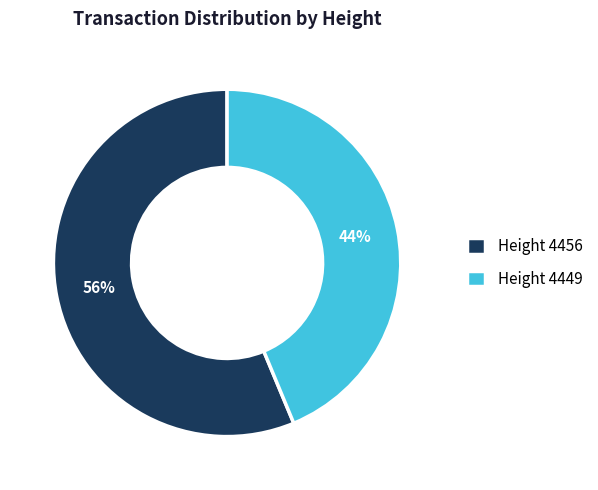

True or false: Height 4449 accounts for 44% of the total.

True